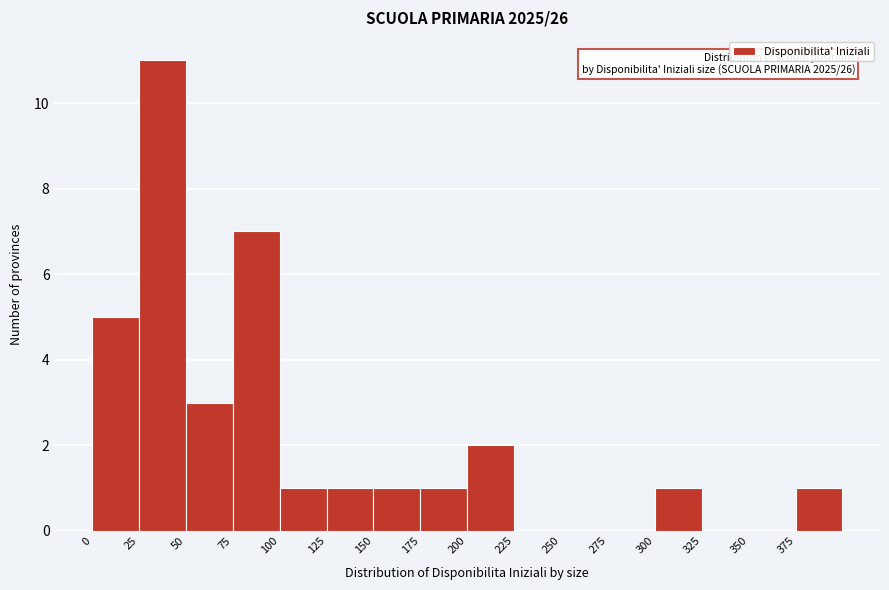

Over which range of the x-axis is the bar tallest?

25 to 50